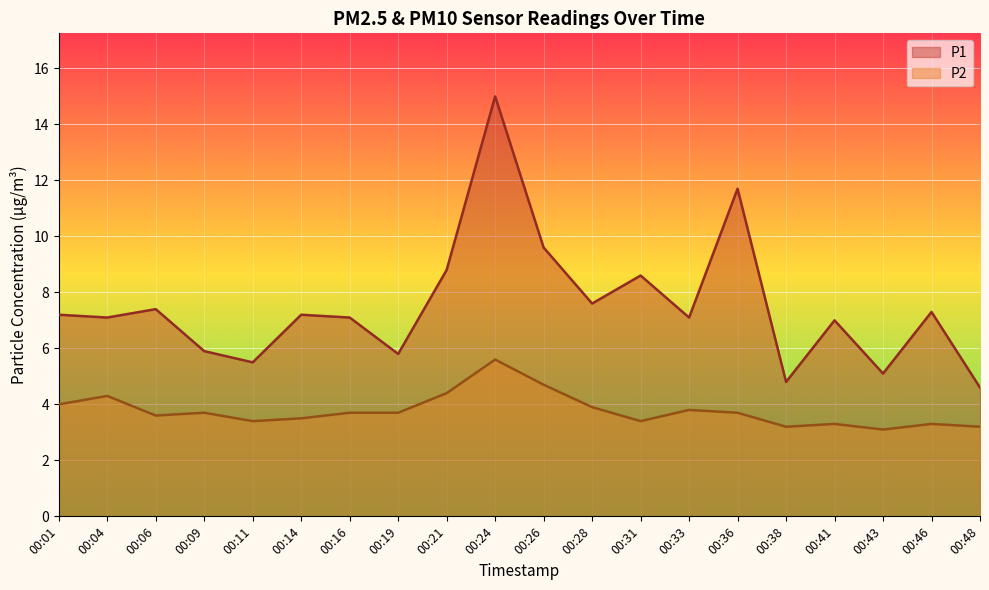

Between 00:19 and 00:24, which series saw the biggest shift?

P1